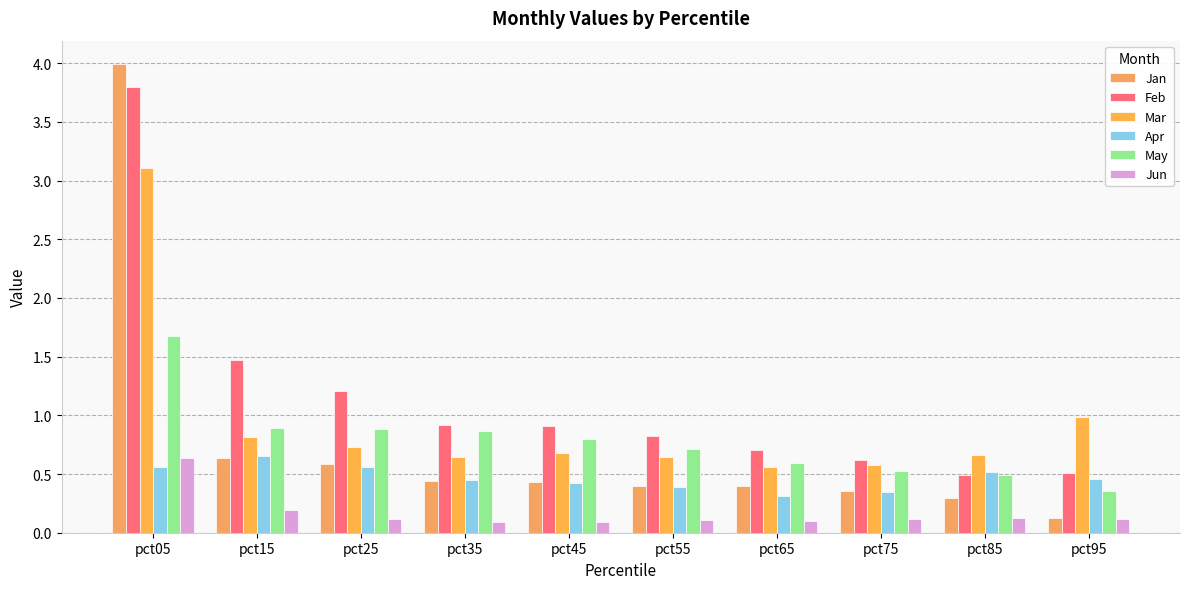

Count the number of data series in this chart.

6